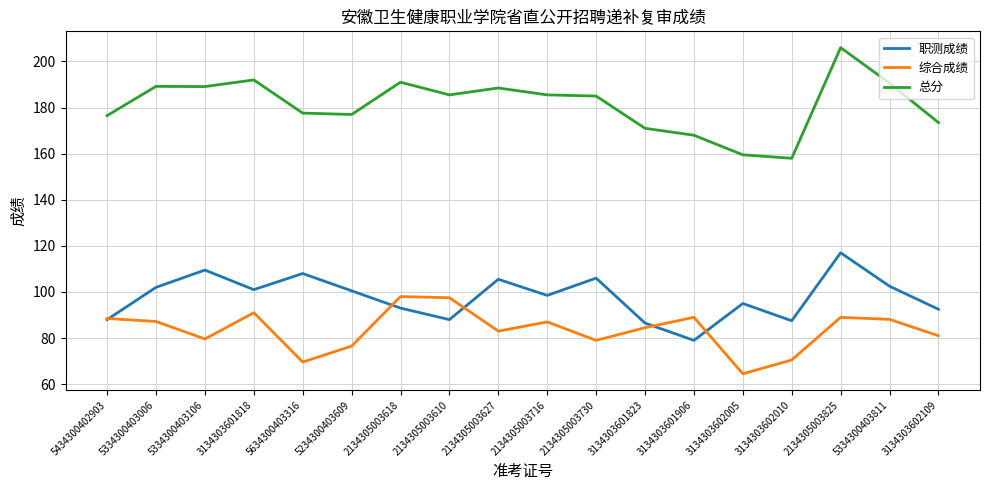

How many interior local peaks does the 职测成绩 series have?

6